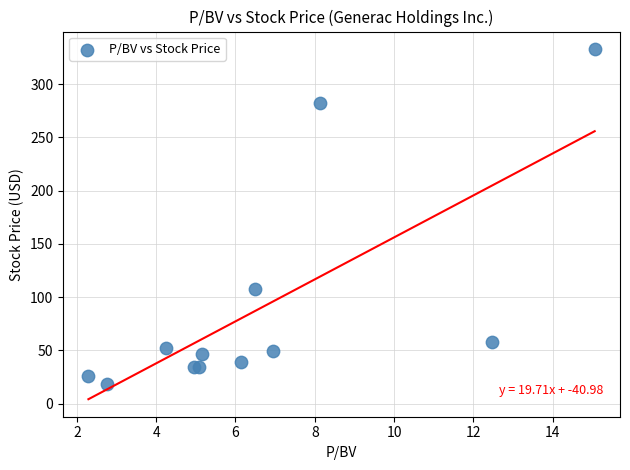

What Y value in the scatter plot is closest to 175?

107.3